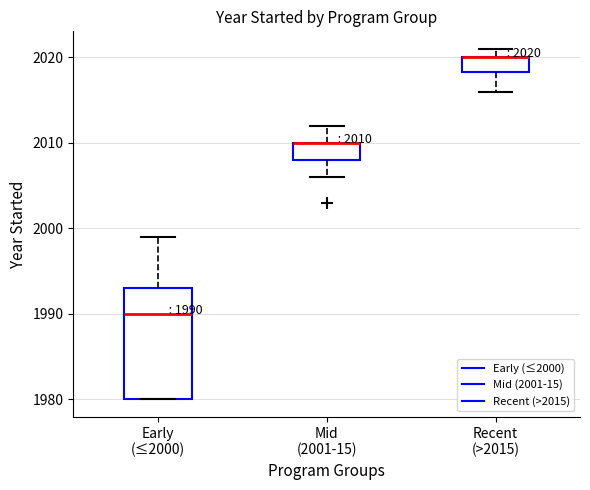

Which box is the tallest, from its lower edge to its upper edge?

Early (≤2000)